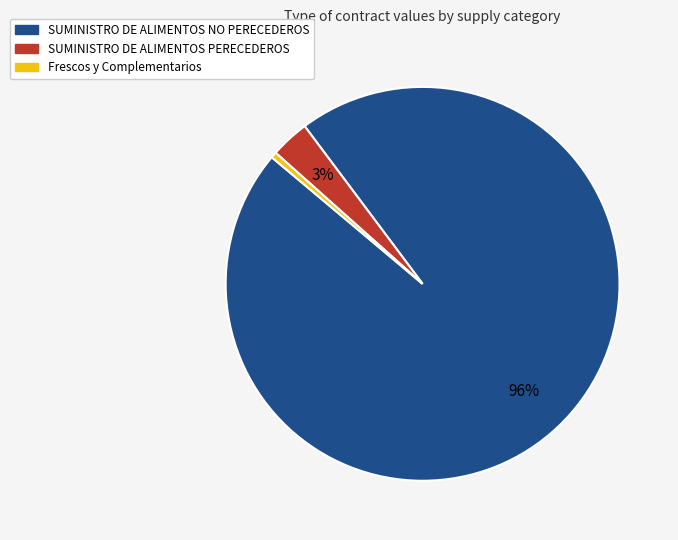

To the nearest percent, what is the combined percentage of SUMINISTRO DE ALIMENTOS NO PERECEDEROS and Frescos y Complementarios?

97%